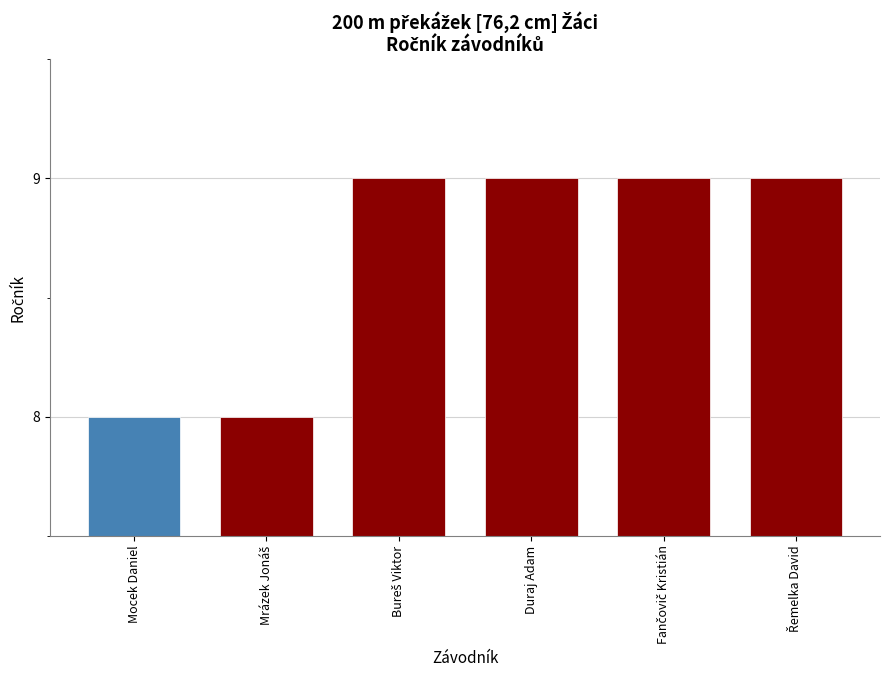

True or false: the data shows 9 at Duraj Adam.

True